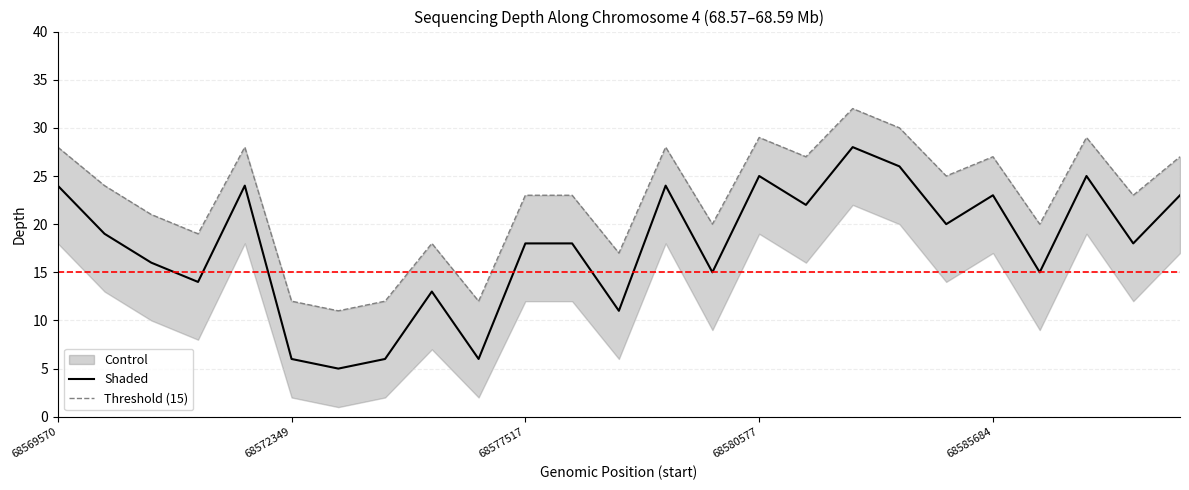

What is the total value across all series at 68574702?

31